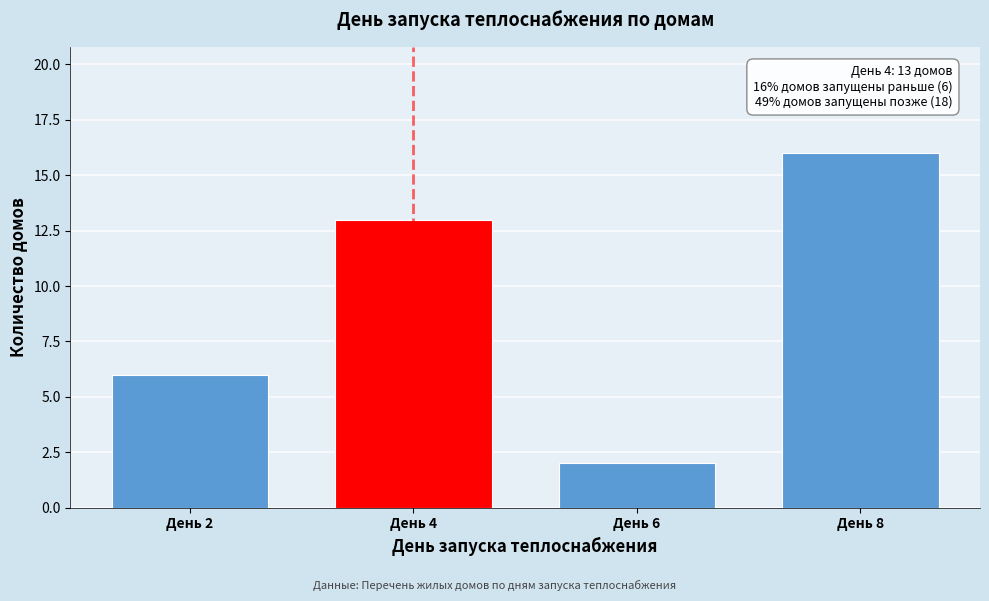

Reading left to right, what are all the values shown in this chart?

День 2=6	День 4=13	День 6=2	День 8=16